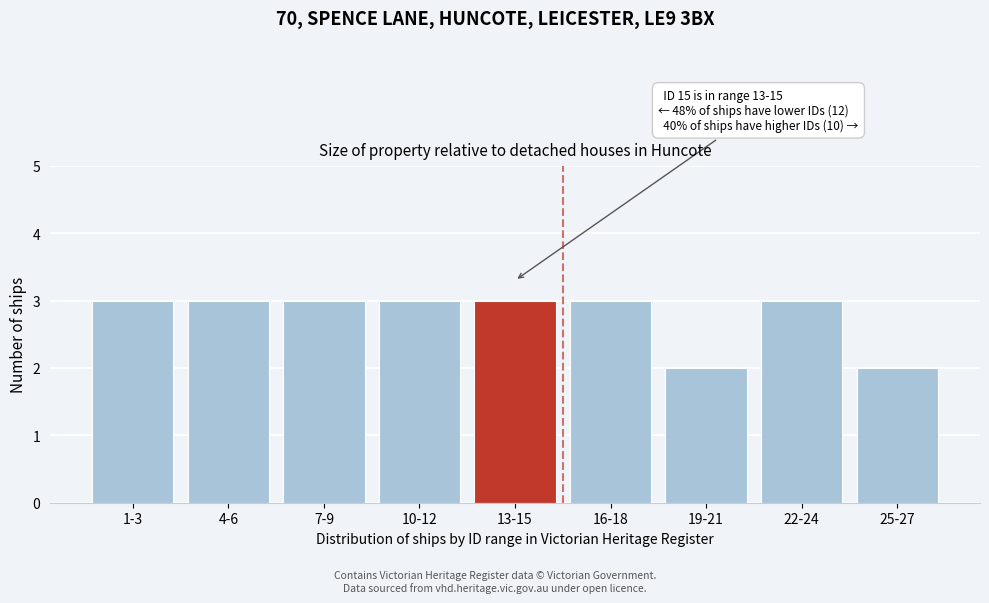

Reading left to right, list all the values displayed in this chart.

1-3=3	4-6=3	7-9=3	10-12=3	13-15=3	16-18=3	19-21=2	22-24=3	25-27=2